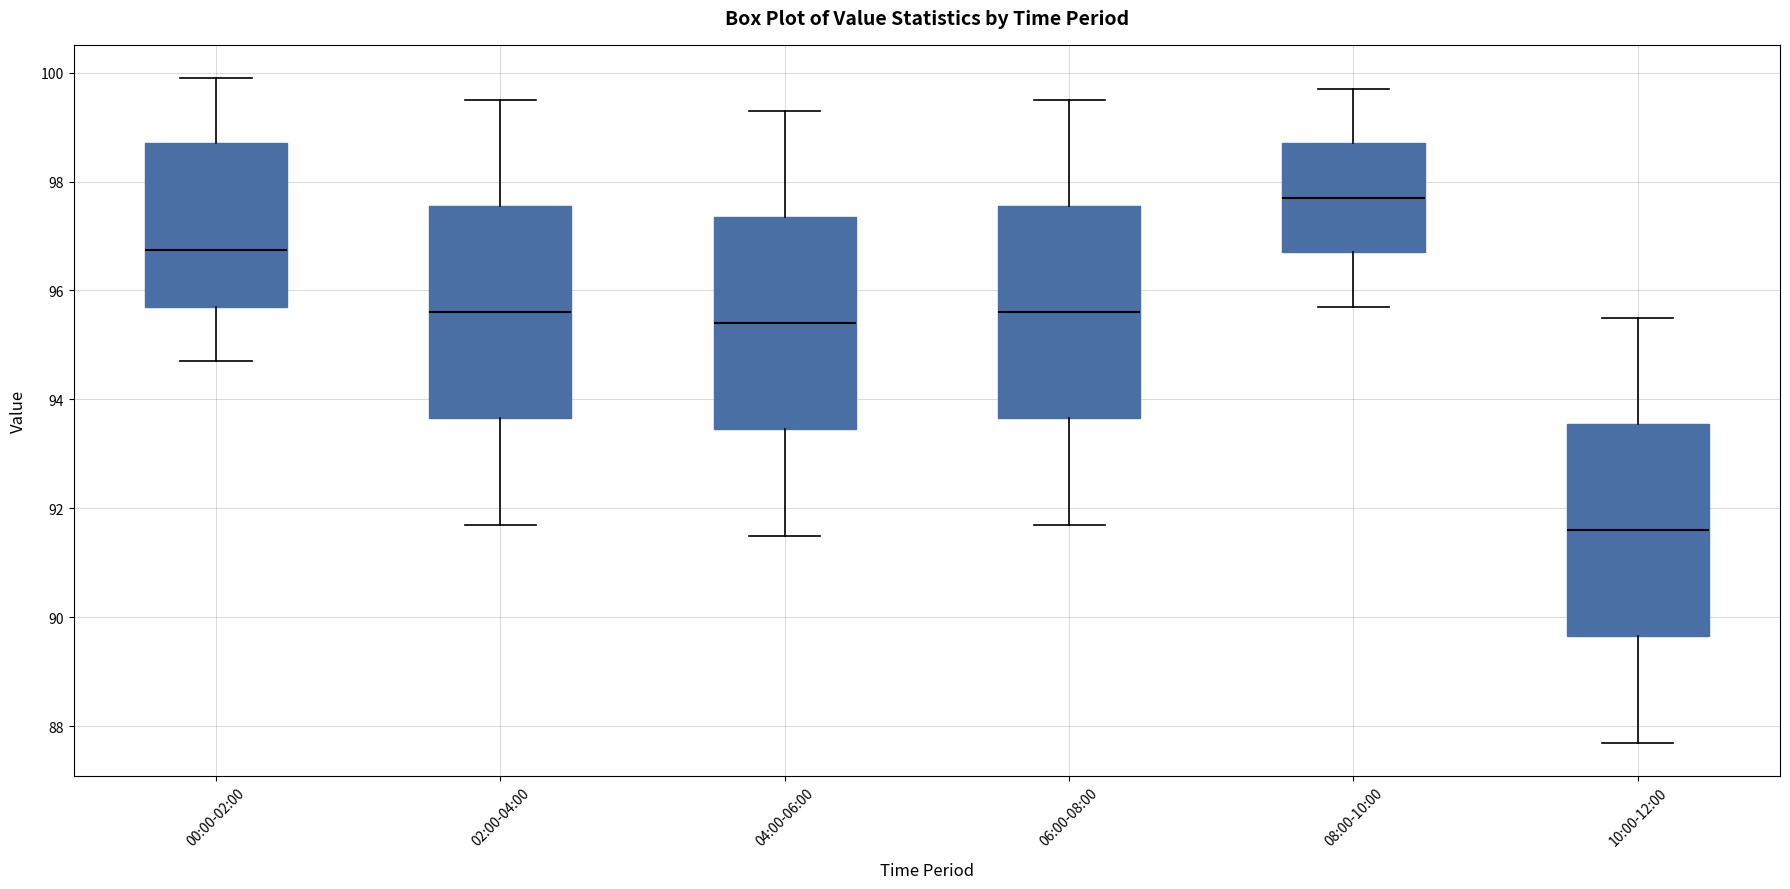

Reading left to right, transcribe this box plot: for each box, give where its median line is, the range the box spans, and where its two whiskers end, as read against the y-axis. The values are not printed on the chart, so give them approximately, as read against the axis.

00:00-02:00: median 96.8, box 95.8 to 98.8, whiskers 94.8 to 100.0
02:00-04:00: median 95.6, box 93.6 to 97.6, whiskers 91.8 to 99.6
04:00-06:00: median 95.4, box 93.4 to 97.4, whiskers 91.6 to 99.4
06:00-08:00: median 95.6, box 93.6 to 97.6, whiskers 91.8 to 99.6
08:00-10:00: median 97.8, box 96.8 to 98.8, whiskers 95.8 to 99.8
10:00-12:00: median 91.6, box 89.6 to 93.6, whiskers 87.8 to 95.6